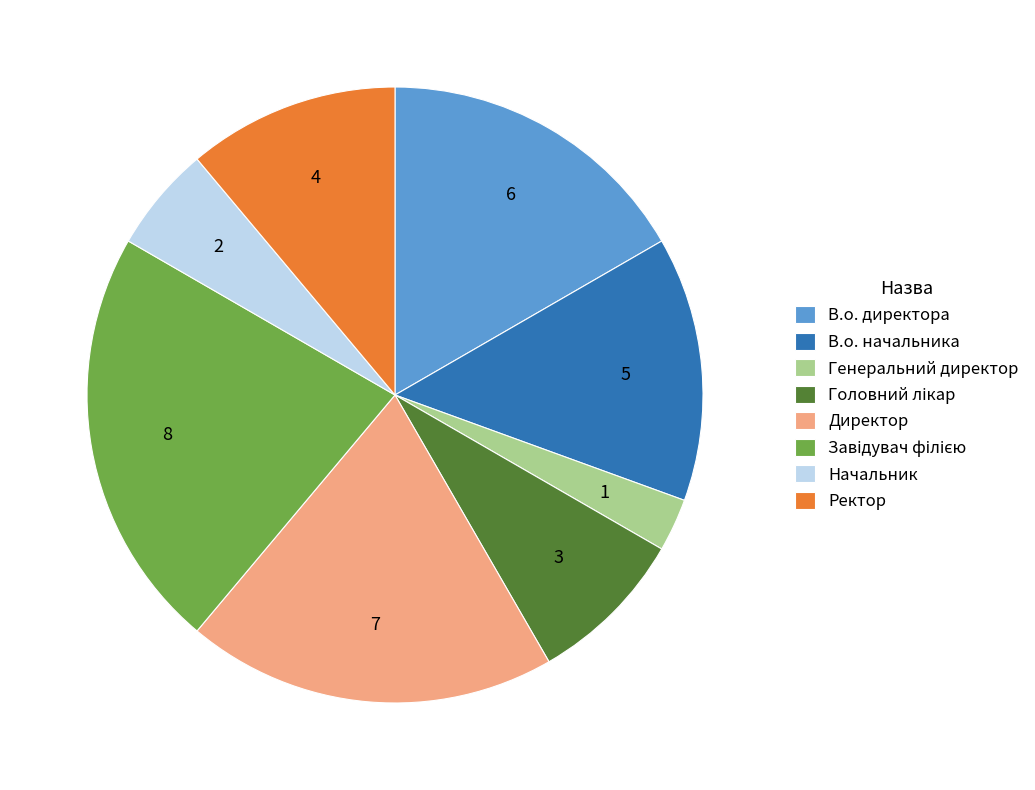

Approximately how many times larger is the value at Начальник compared to В.о. начальника?

0.4